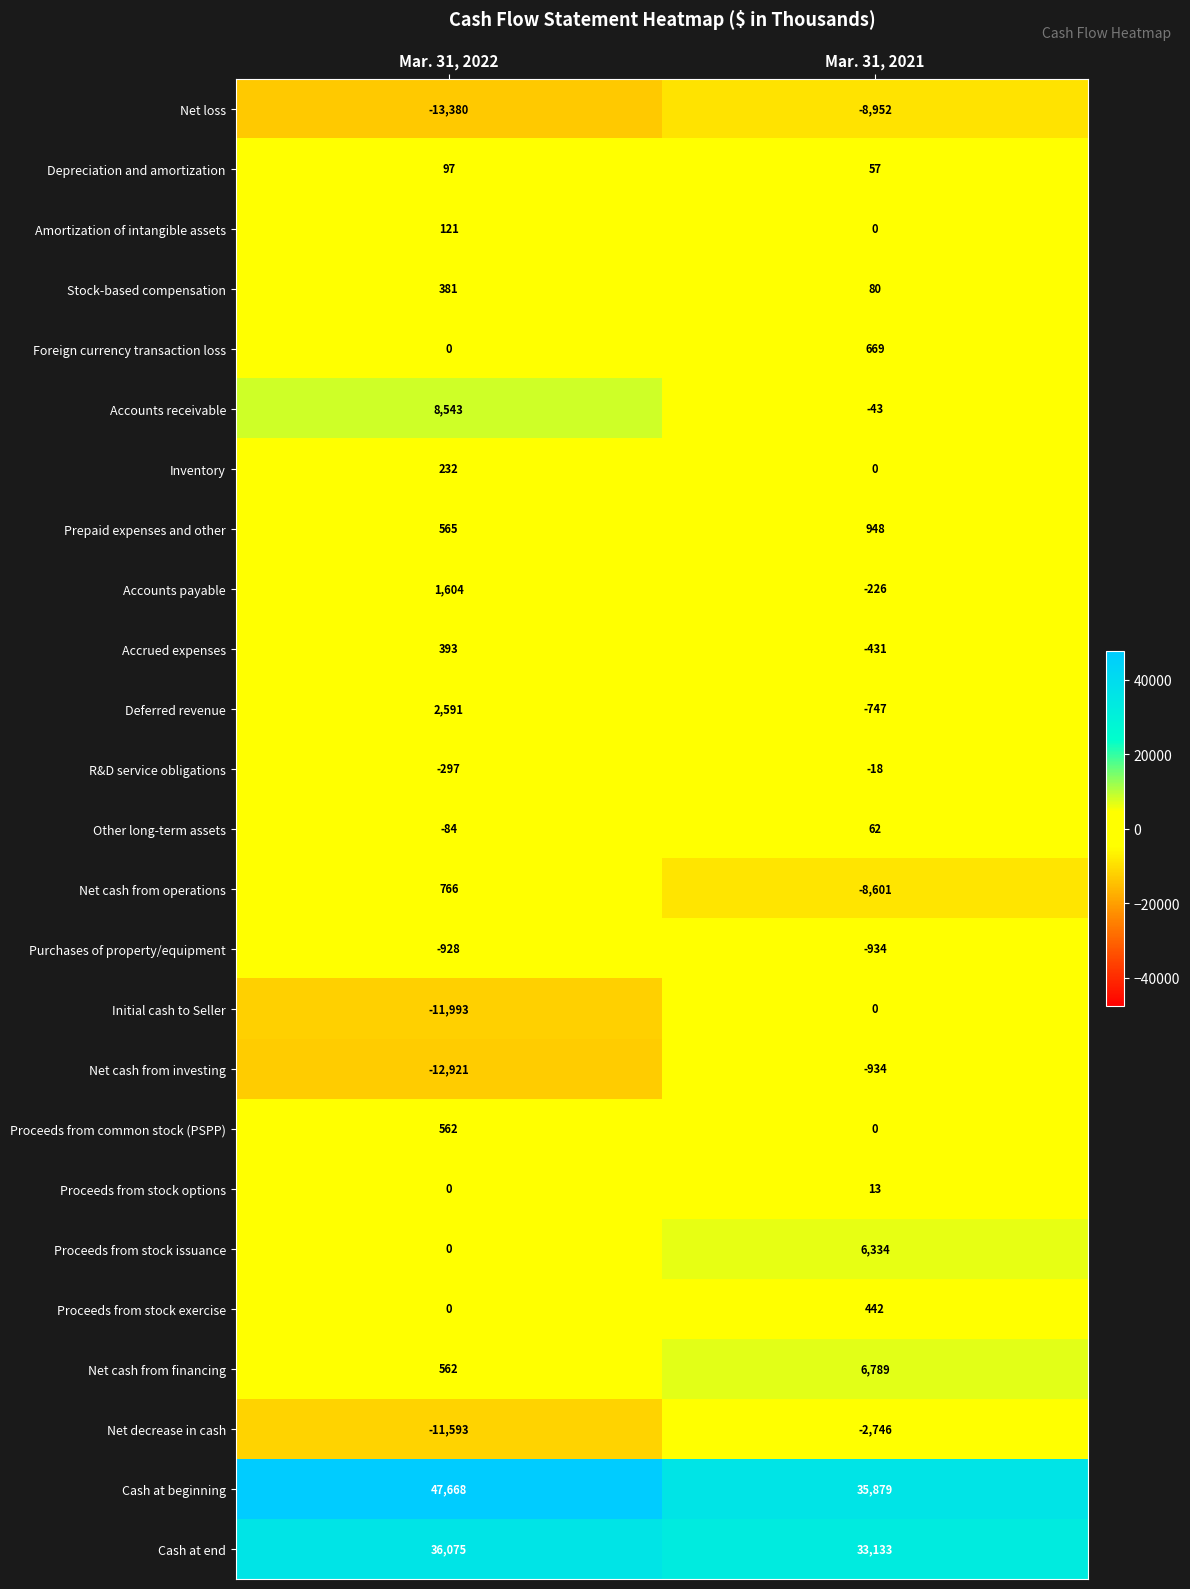

What is the difference between the maximum and minimum values in the Stock-based compensation series?

301